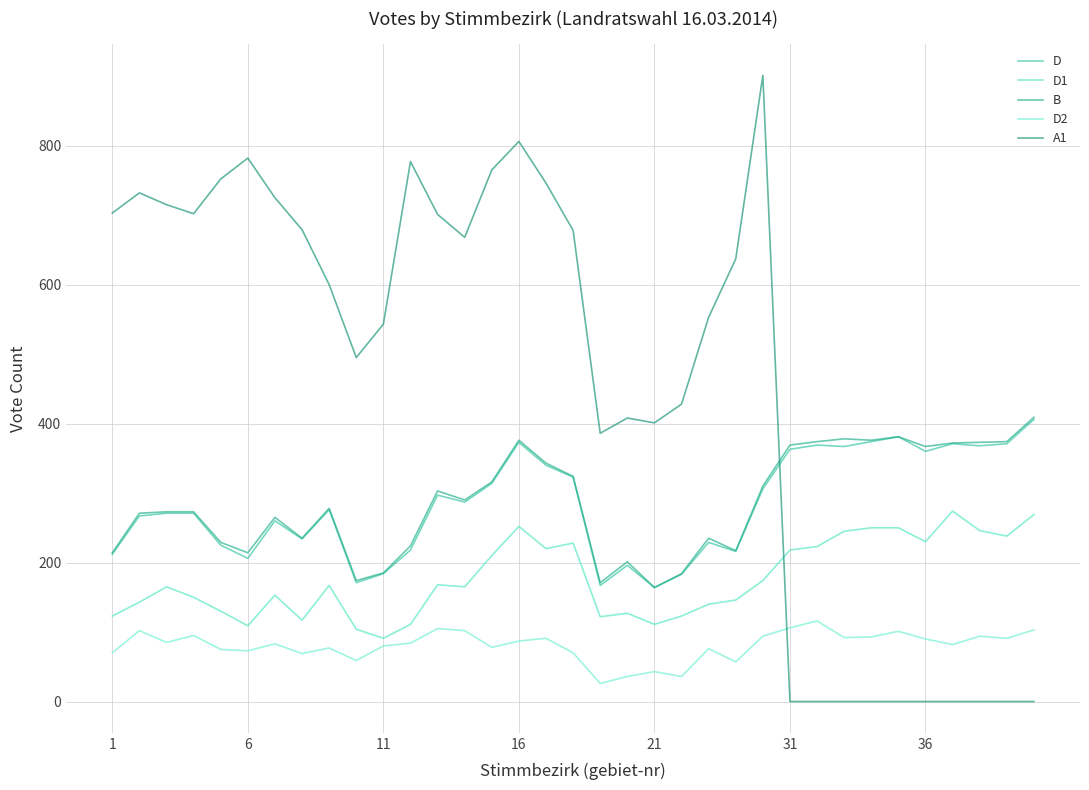

Count the number of categories in the chart.

35